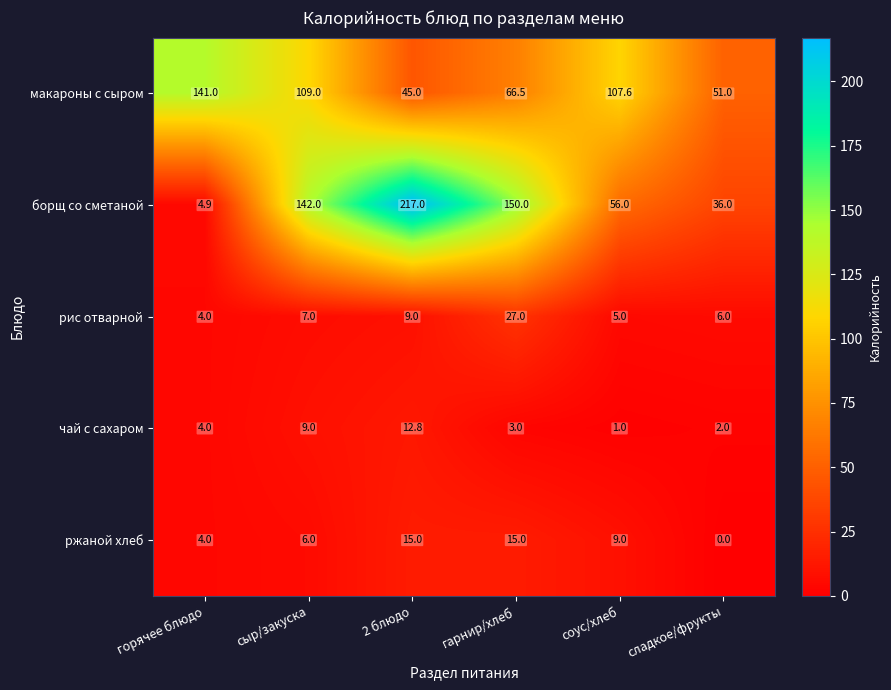

How many values in the макароны с сыром series exceed 107?

3